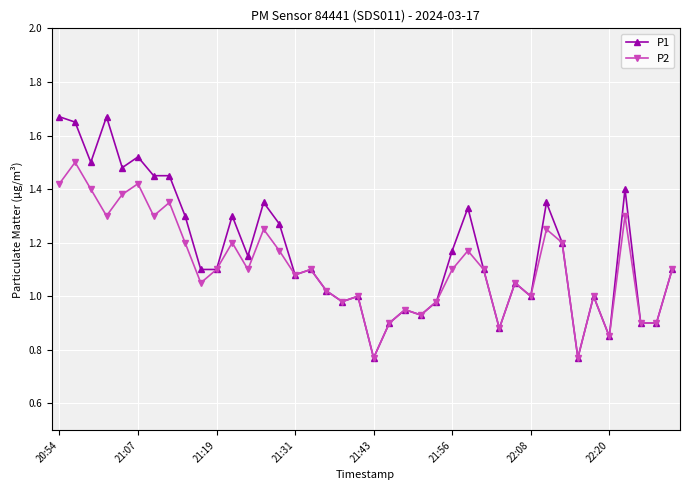

Which series has the largest range (max minus min)?

P1